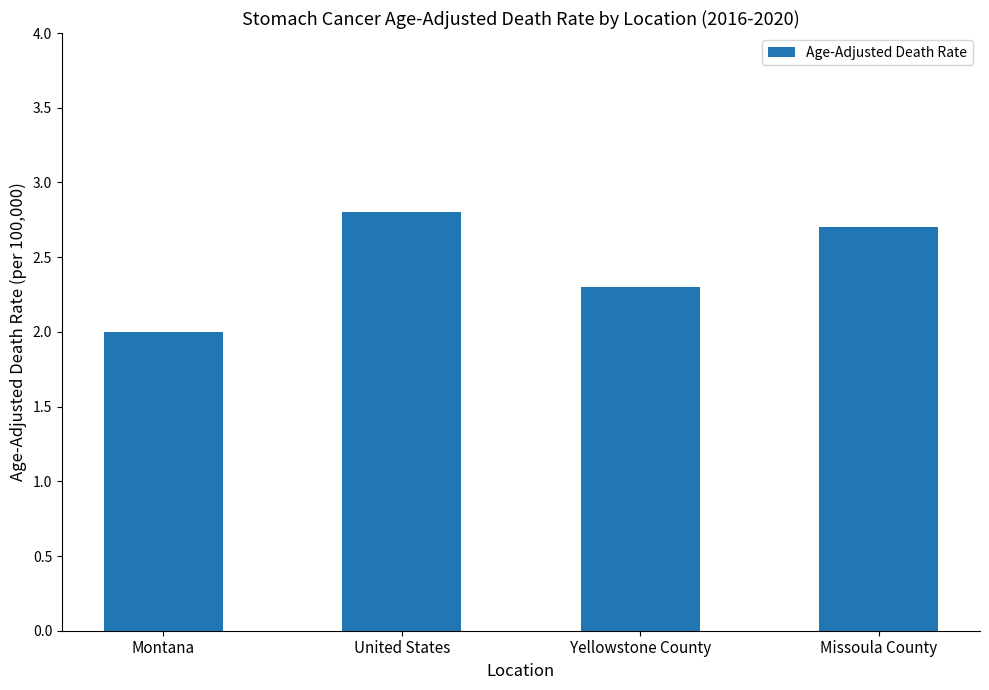

True or false: the data shows 2.9 at Montana.

False